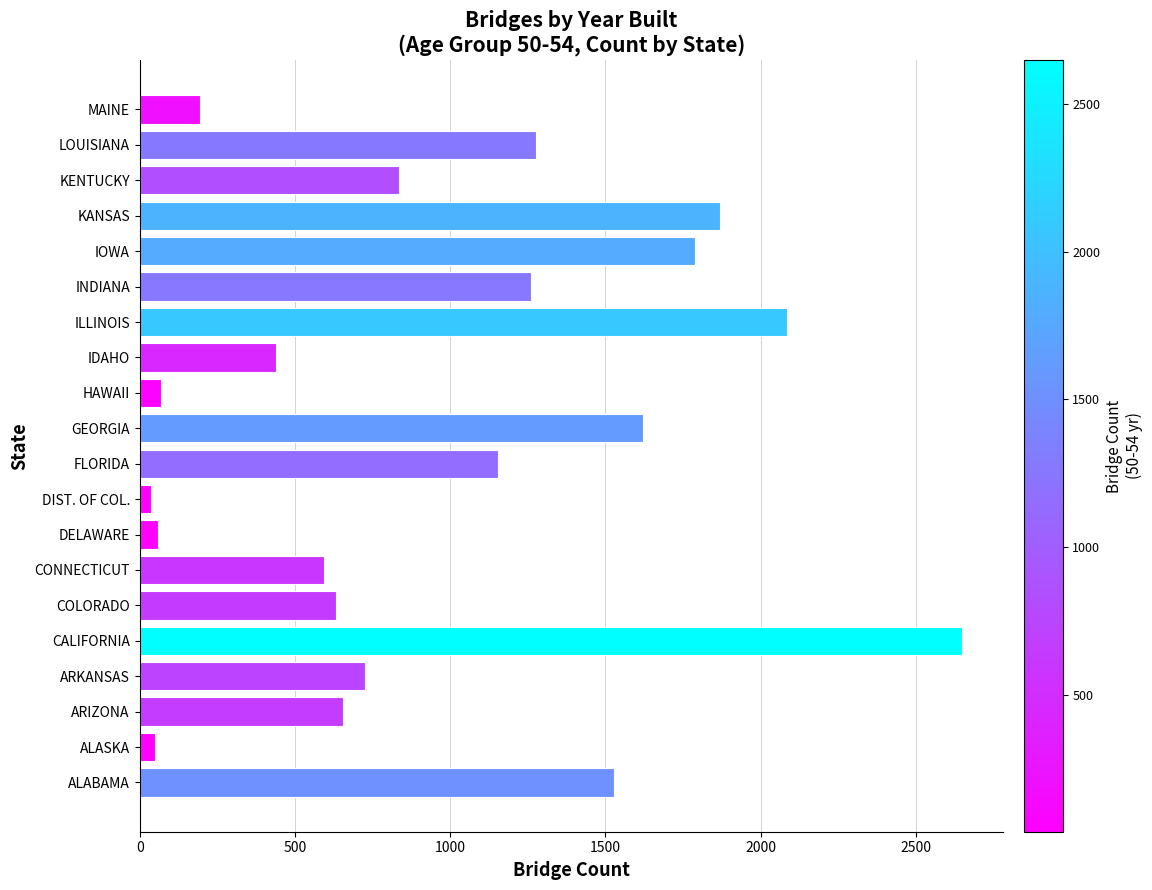

What is the sum of all values?

19513